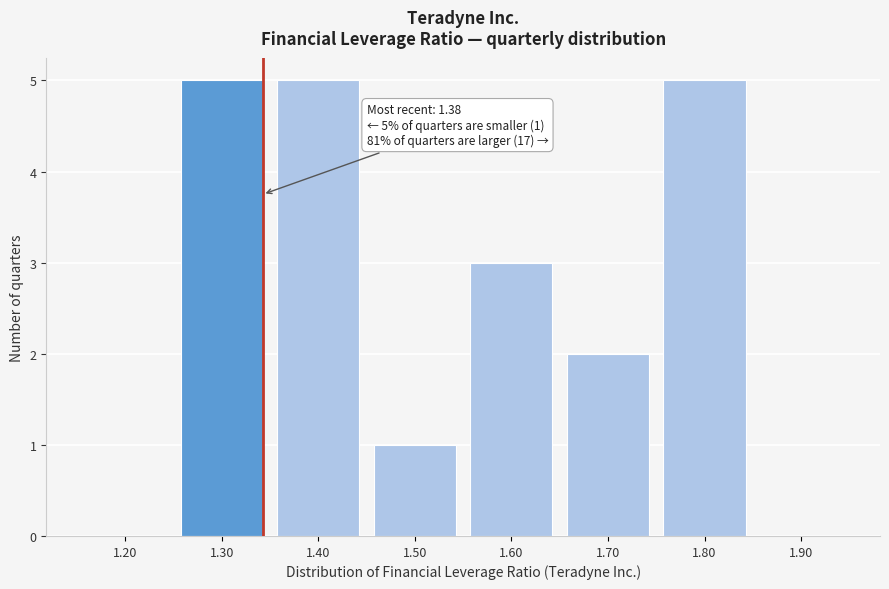

Reading left to right, list all the values displayed in this chart.

1.20=0	1.30=5	1.40=5	1.50=1	1.60=3	1.70=2	1.80=5	1.90=0